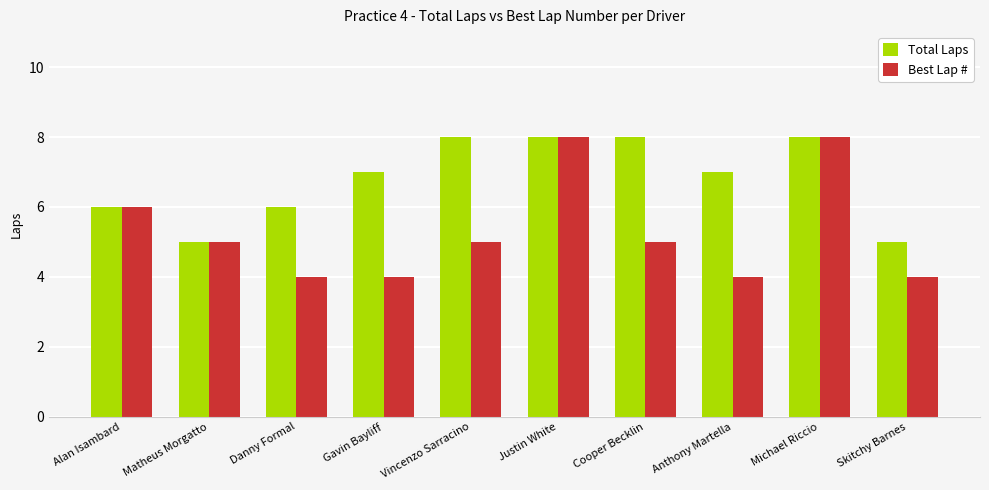

Is the value of Best Lap # at Matheus Morgatto greater than the value of Total Laps at Alan Isambard?

No